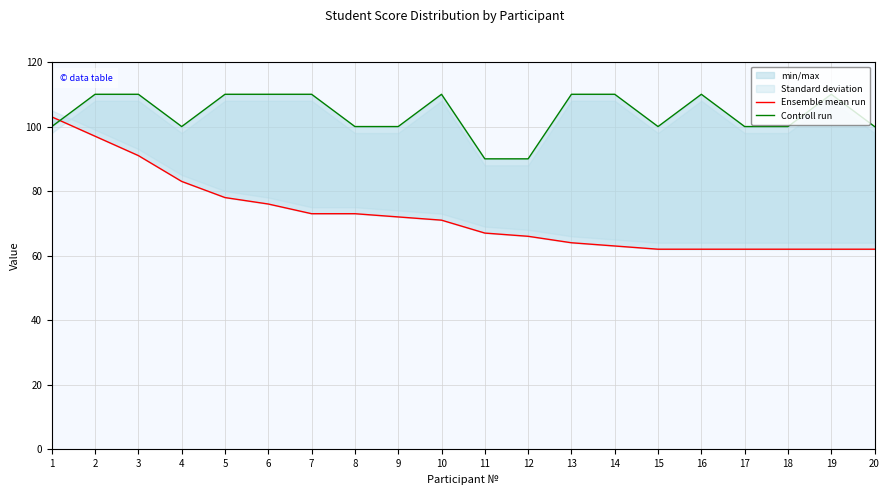

What is the difference between the highest and lowest values at 12?

24